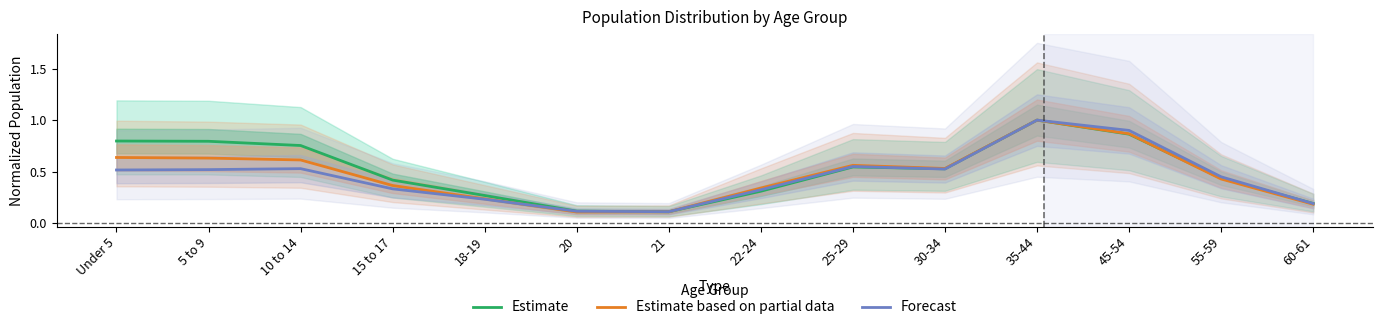

What is the label of the 12th point from the left?

45-54